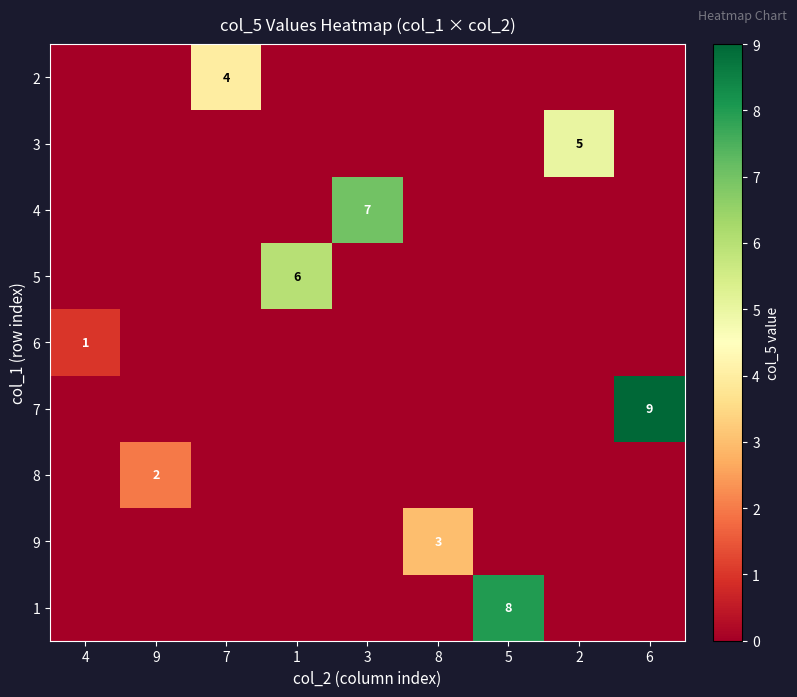

How many distinct data groups are displayed?

9